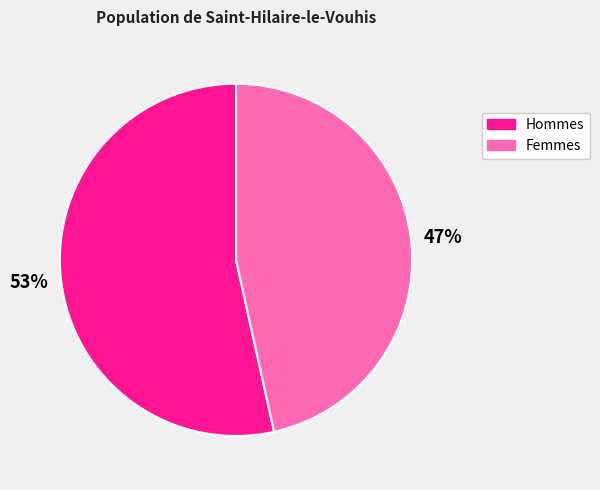

Which category has the smallest portion of the pie?

Femmes